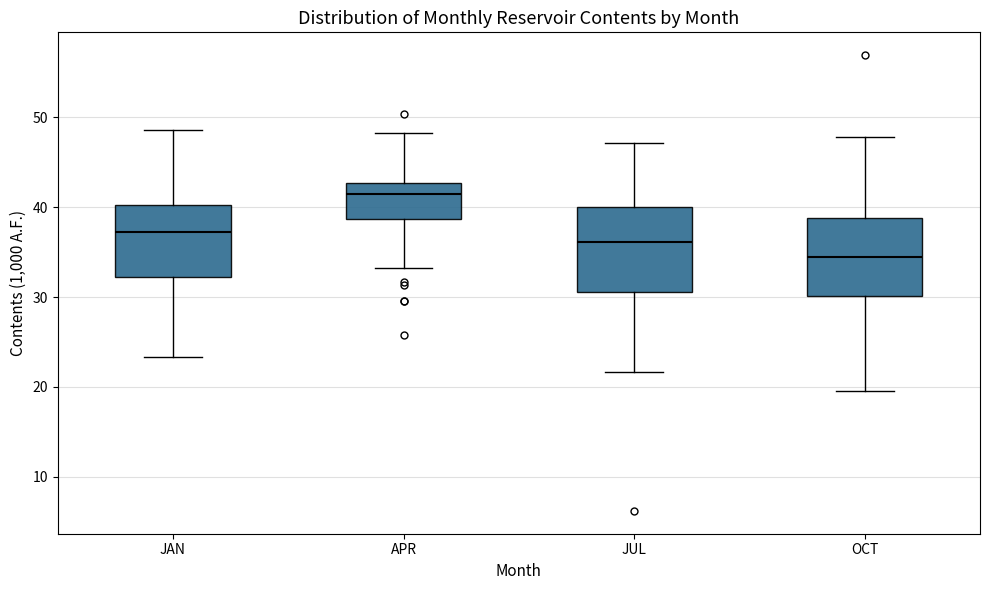

Which box's median line is the highest?

APR